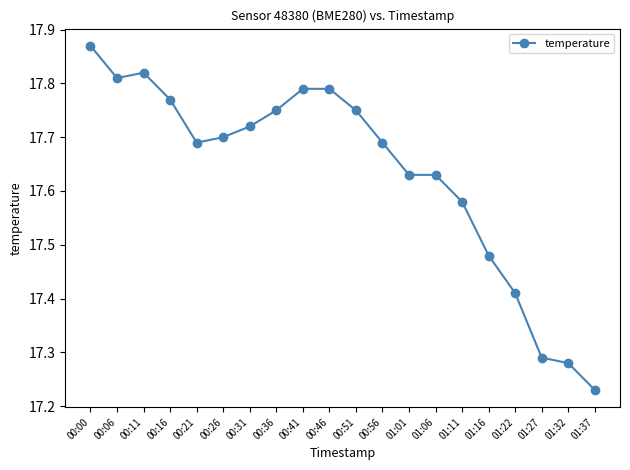

Which label corresponds to the largest value in the chart?

00:00